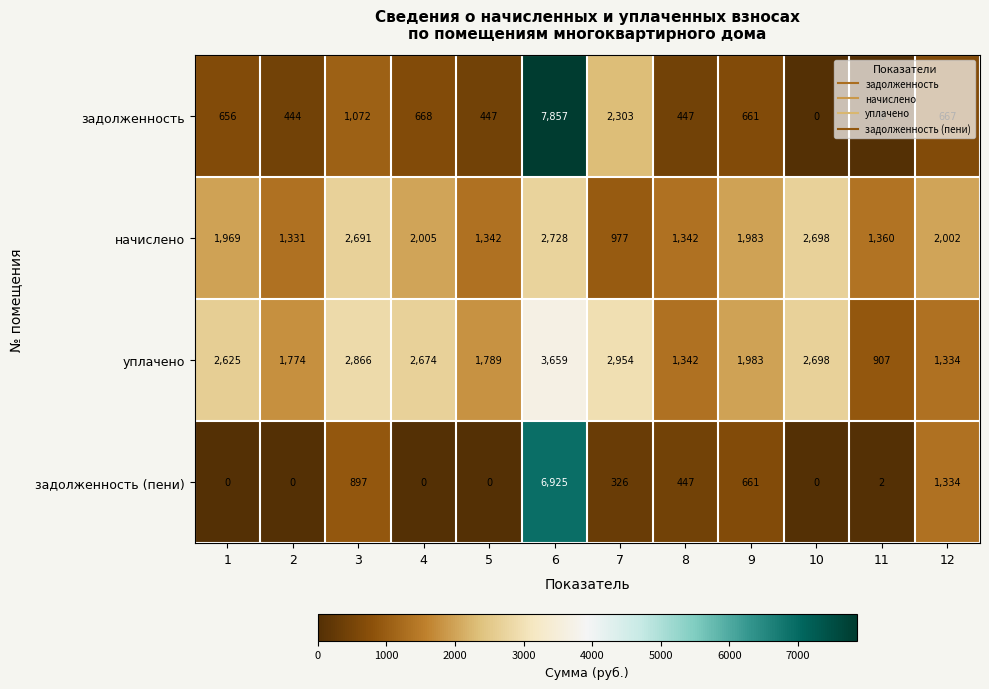

What is the sum of the начислено values at 1 and 5?

3311